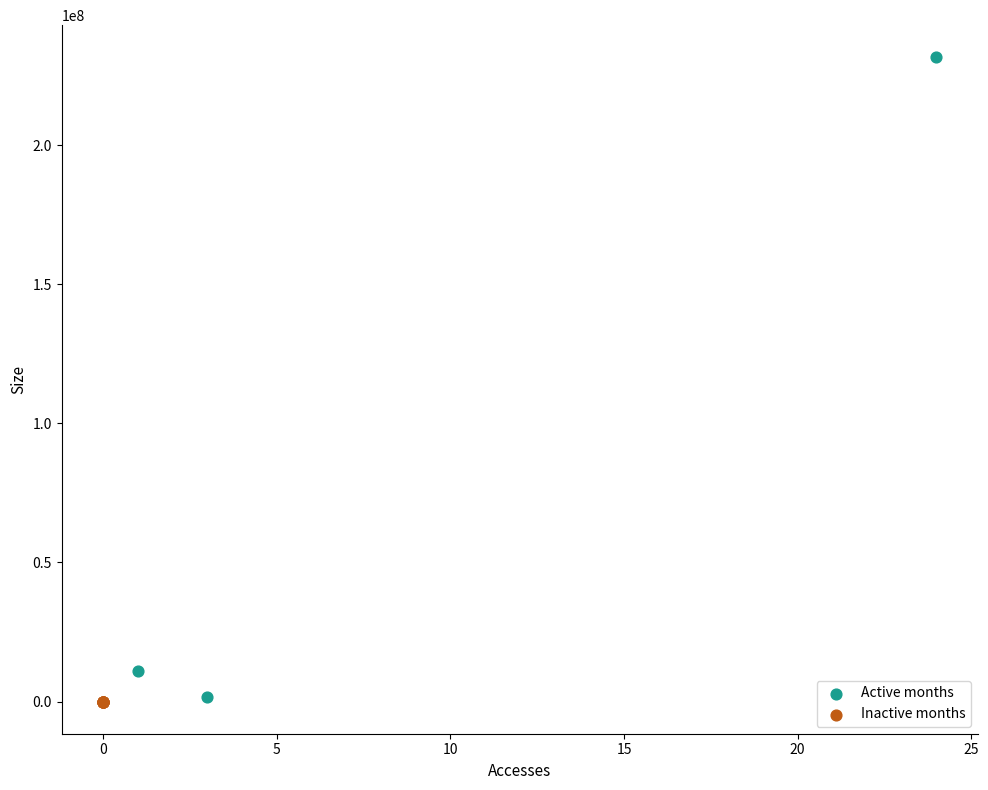

Which series reaches the maximum Y coordinate?

Active months